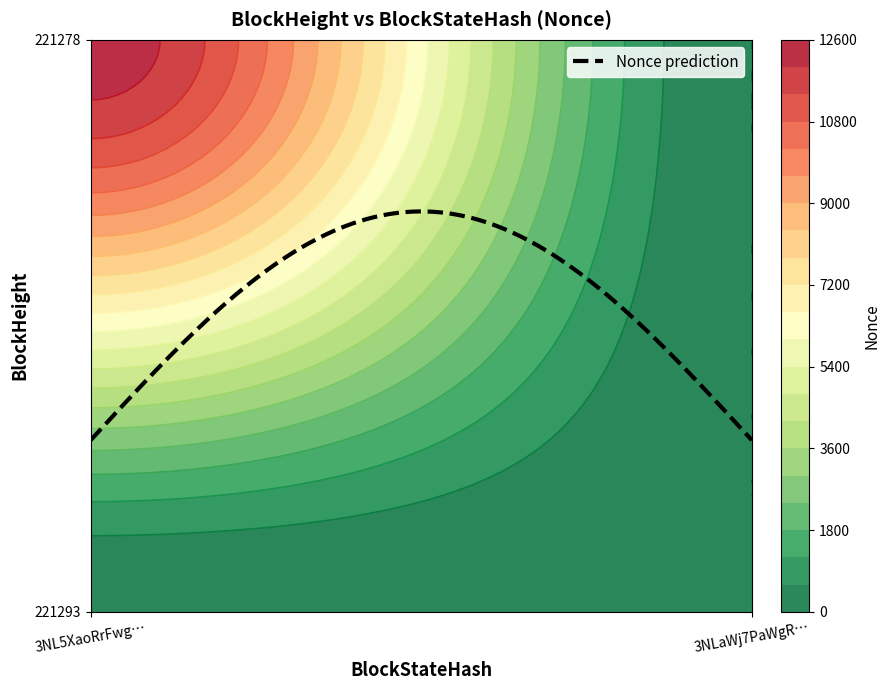

At 1, list the series in order from smallest to largest.

221293, 221278